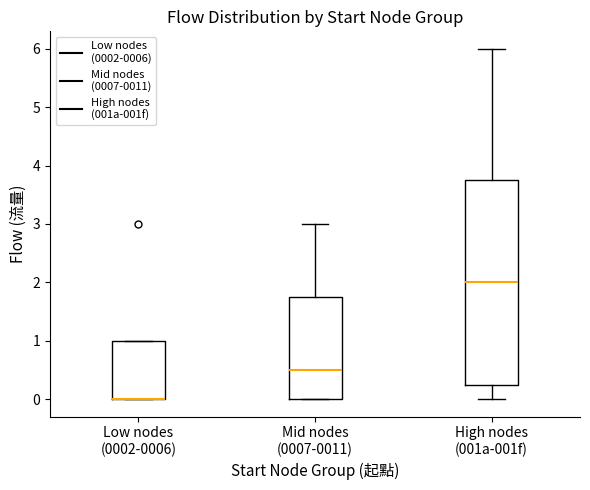

Where is the upper edge of the box for Low nodes (0002-0006) on the y-axis? The values are not printed on the chart, so give them approximately, as read against the axis.

1.0